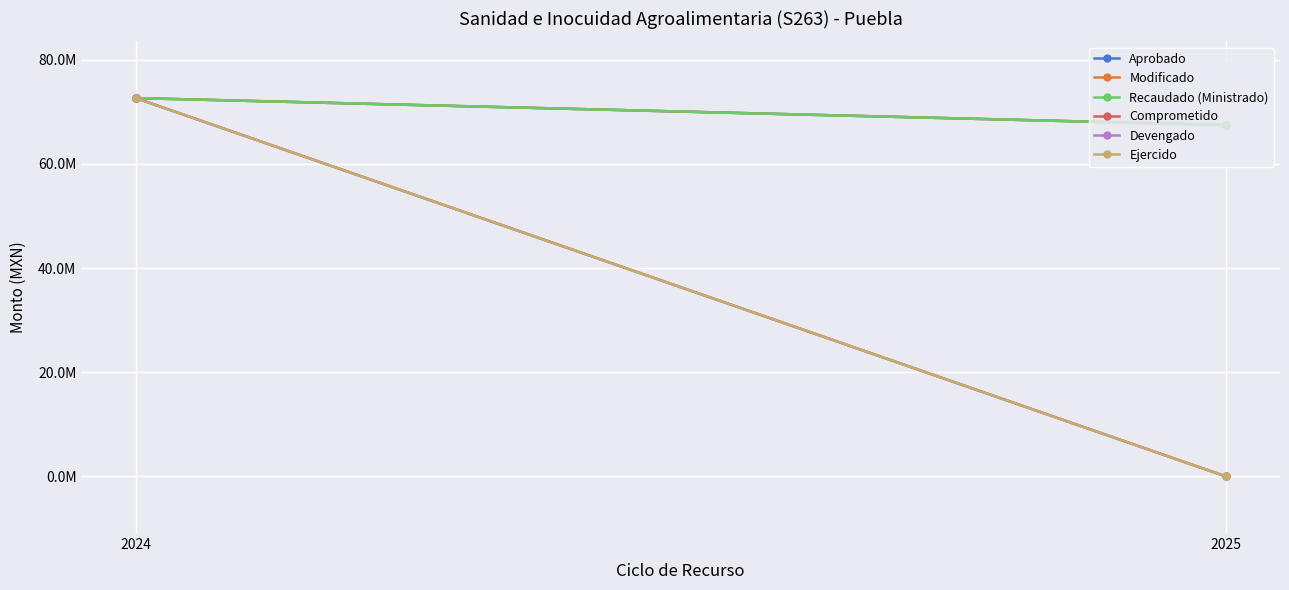

Which series changed the most between 2024 and 2025?

Comprometido